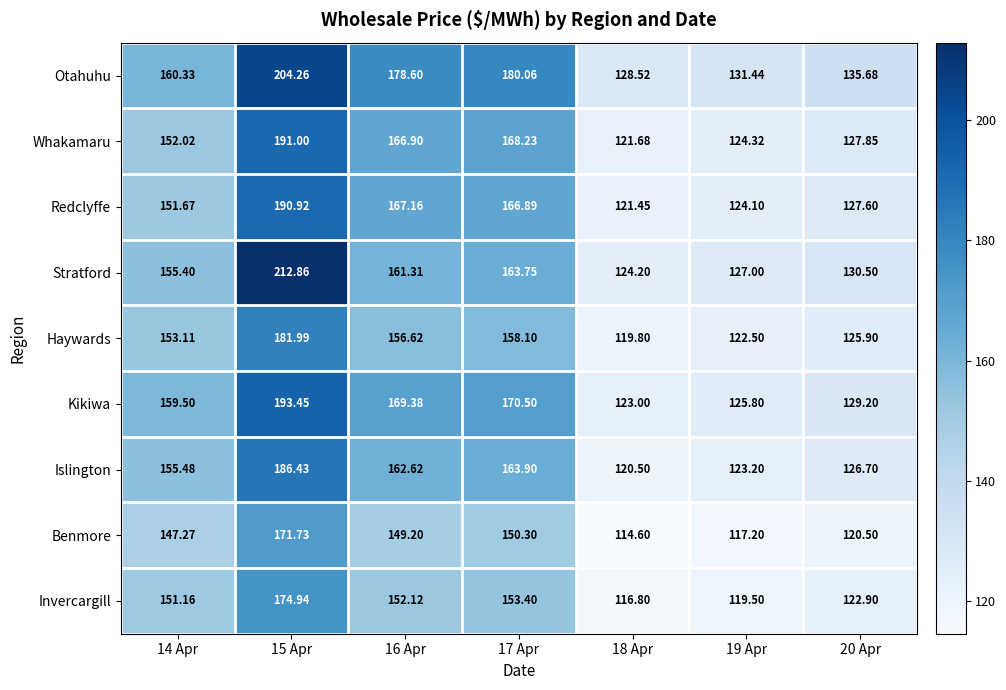

How many data points does each series have?

7